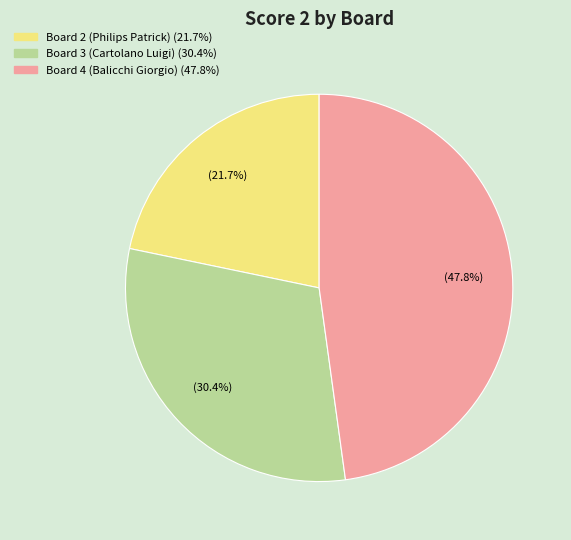

Is there a majority slice in this chart?

No